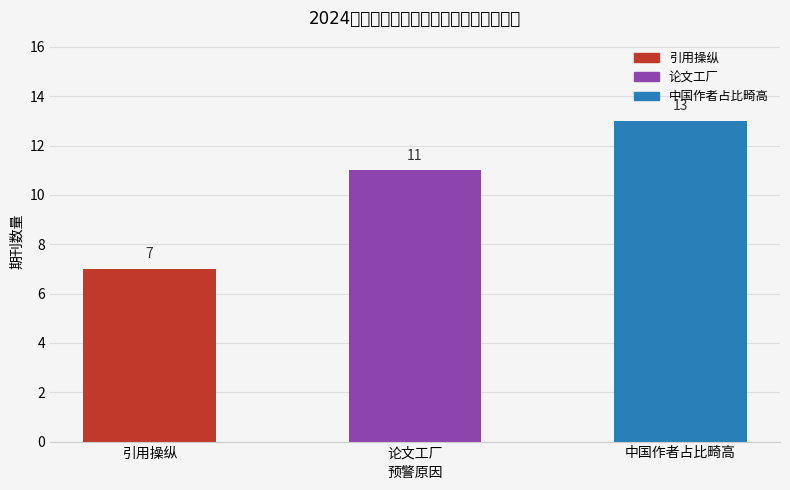

Reading right to left, list all the values displayed in this chart.

中国作者占比畸高=13	论文工厂=11	引用操纵=7